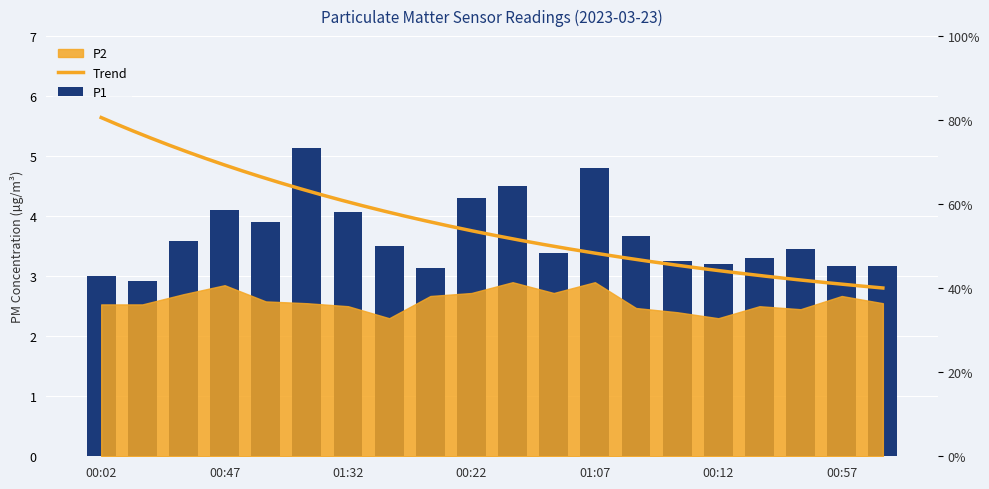

Which has a higher value, 00:27 or 00:17?

00:27